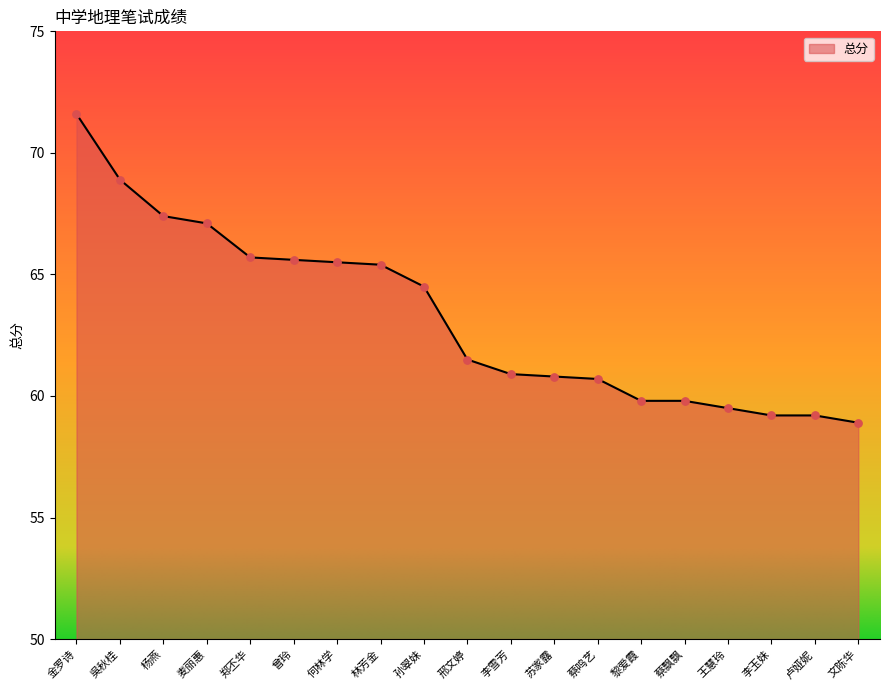

What is the change in value from 杨燕 to 郑丕华?

-1.7